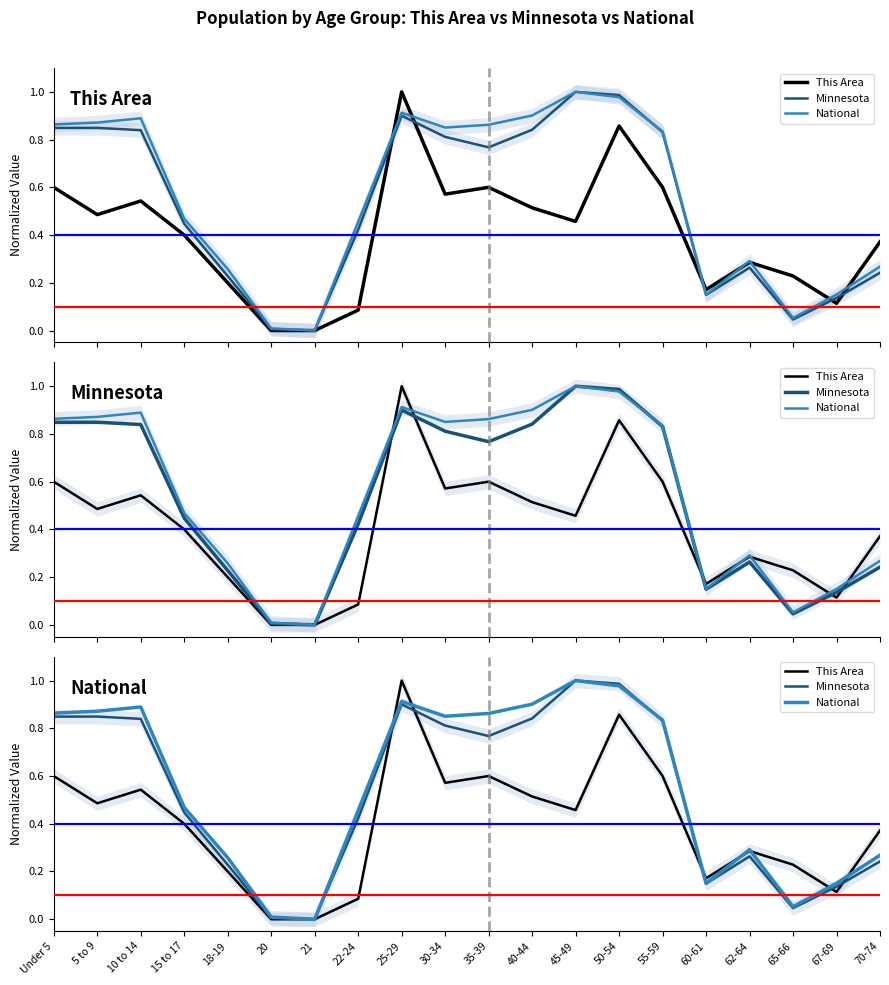

Between 10 to 14 and 55-59, which series saw the biggest shift?

This Area